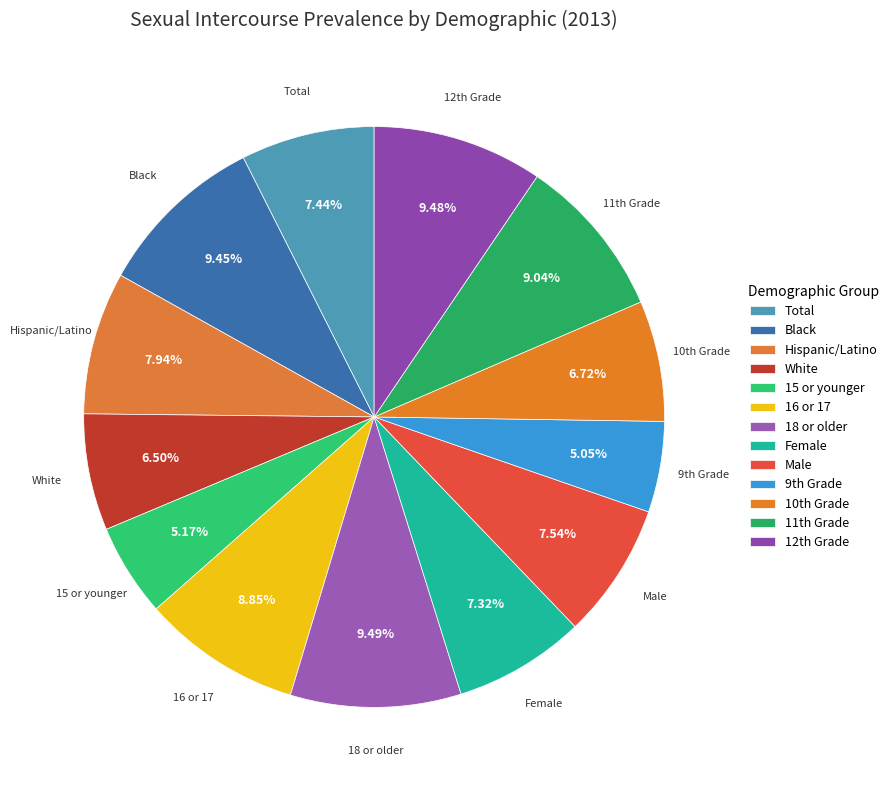

Between Black and 16 or 17, which is larger?

Black